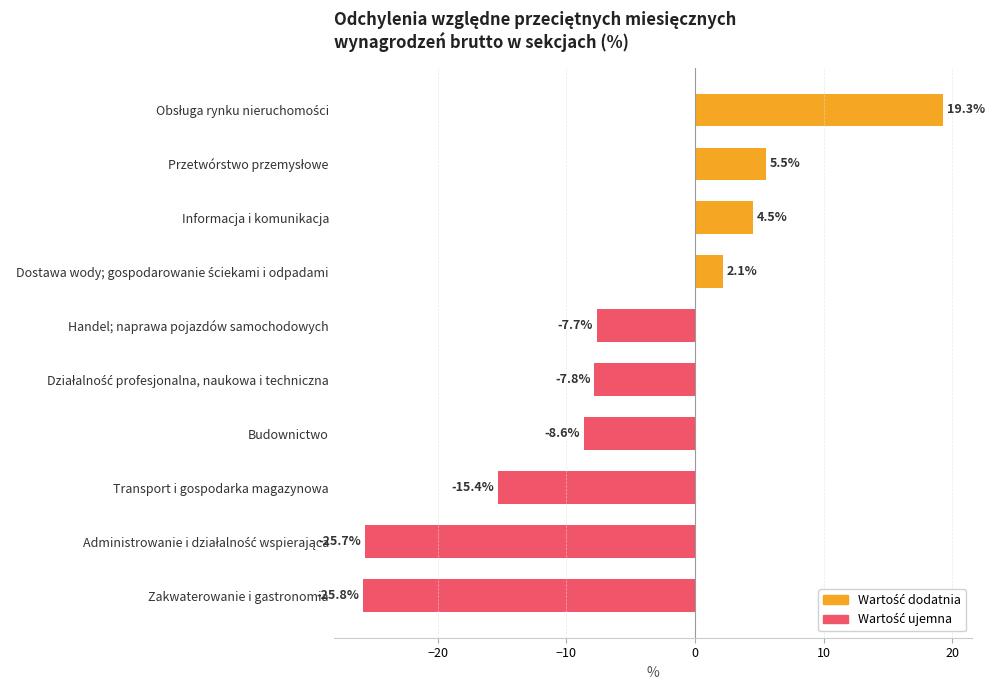

What is the average value?

-6.0